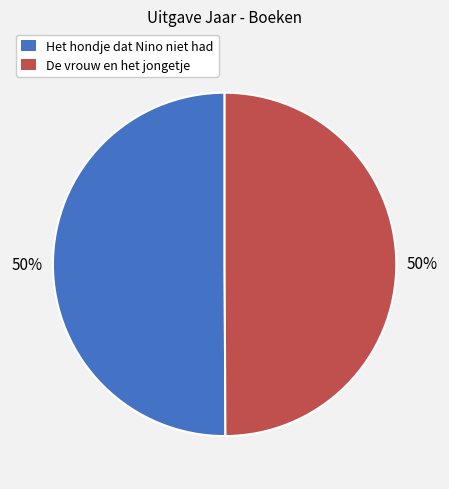

Count the number of slices in the pie.

2